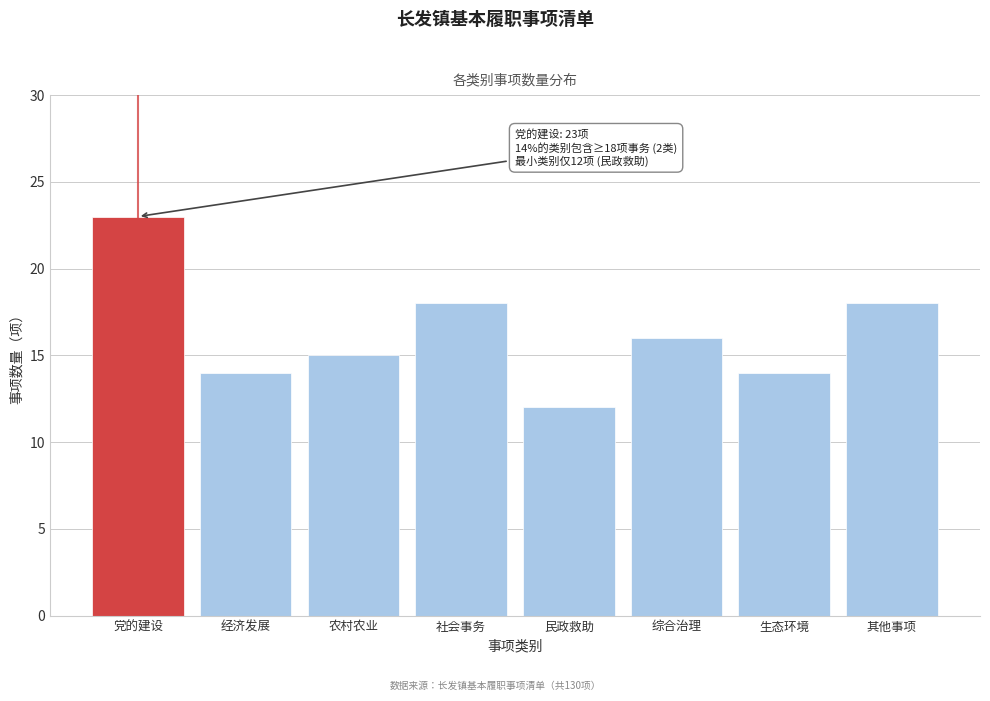

Reading left to right, list all the values displayed in this chart.

党的建设=23	经济发展=14	农村农业=15	社会事务=18	民政救助=12	综合治理=16	生态环境=14	其他事项=18